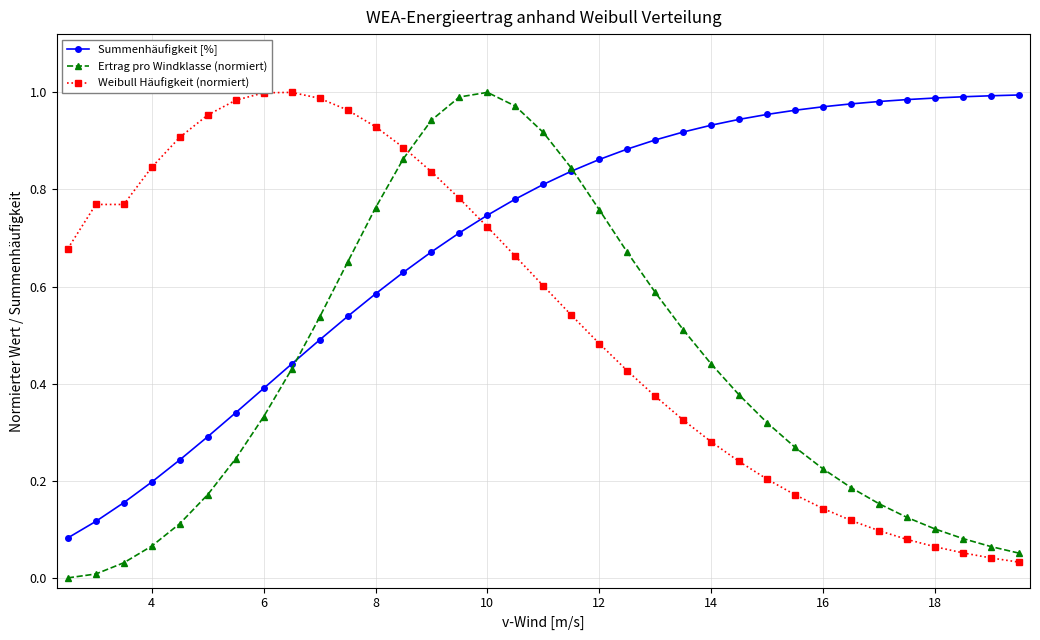

Which series ends up on top after the final intersection of Weibull Häufigkeit (normiert) and Ertrag pro Windklasse (normiert)?

Ertrag pro Windklasse (normiert)